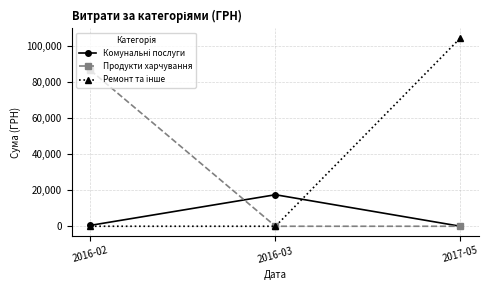

At which category is the sum across all series the highest?

2017-05